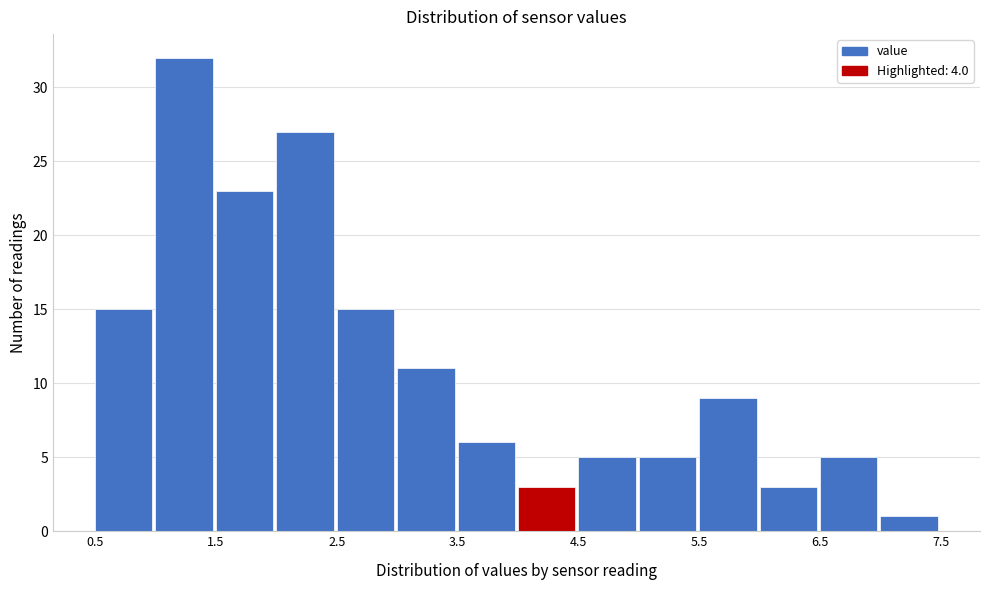

Reading left to right, transcribe this chart: for each bar, give the range it covers on the x-axis and its height. The values are not printed on the chart, so give them approximately, as read against the axis.

0.5 to 1.0: 15
1.0 to 1.5: 32
1.5 to 2.0: 23
2.0 to 2.5: 27
2.5 to 3.0: 15
3.0 to 3.5: 11
3.5 to 4.0: 6
4.0 to 4.5: 3
4.5 to 5.0: 5
5.0 to 5.5: 5
5.5 to 6.0: 9
6.0 to 6.5: 3
6.5 to 7.0: 5
7.0 to 7.5: 1